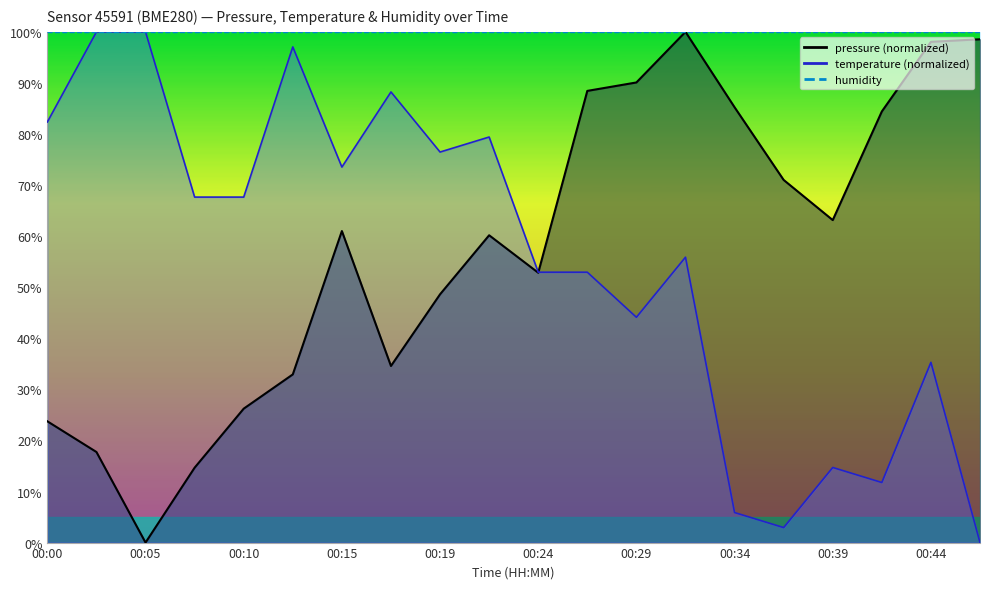

Which series has the largest total across all categories?

pressure